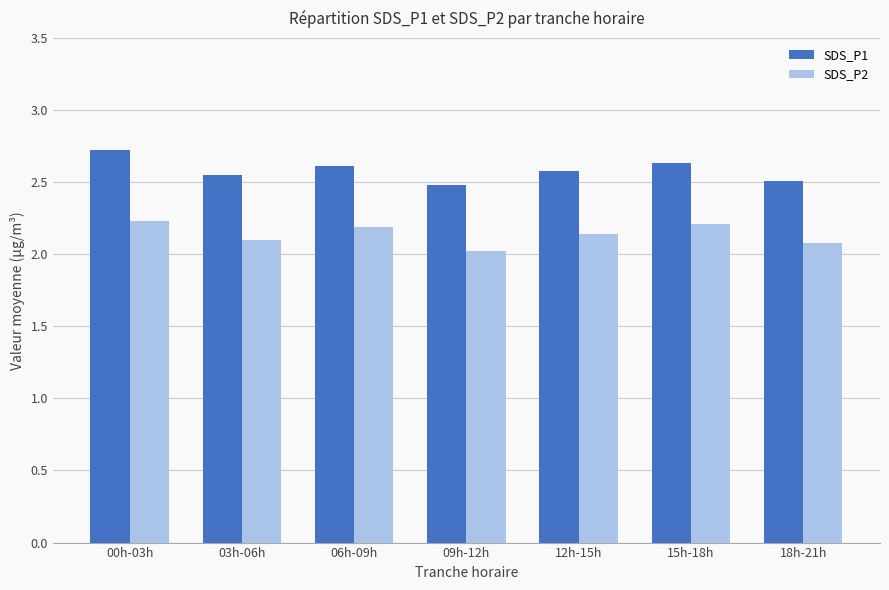

Between 00h-03h and 09h-12h, which series saw the biggest shift?

SDS_P1